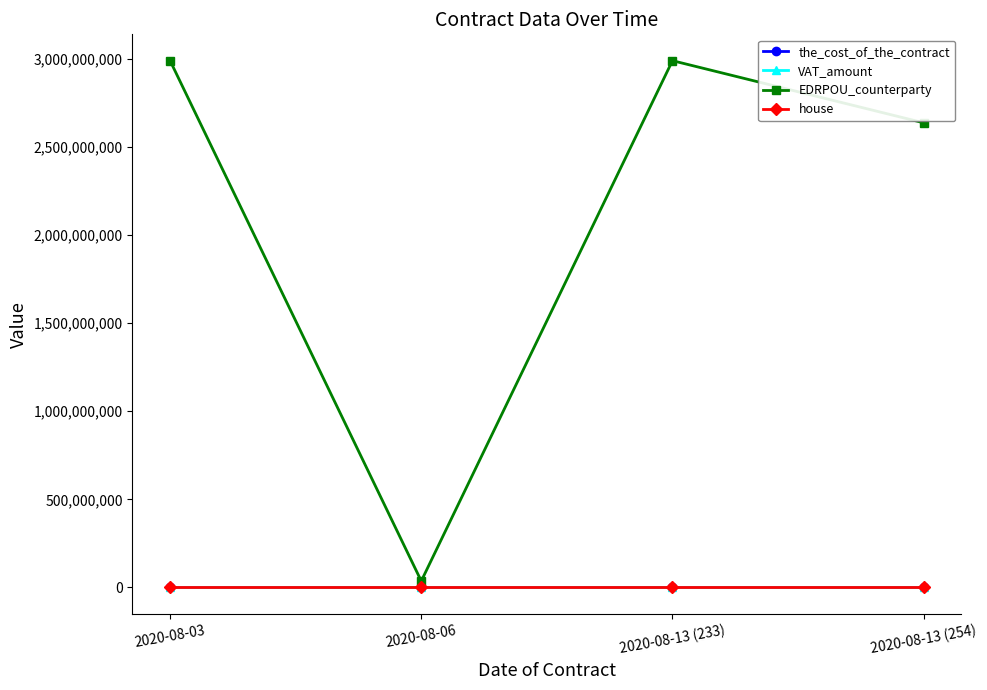

The value of VAT_amount at 2020-08-13 (254) is 0. True or false?

True